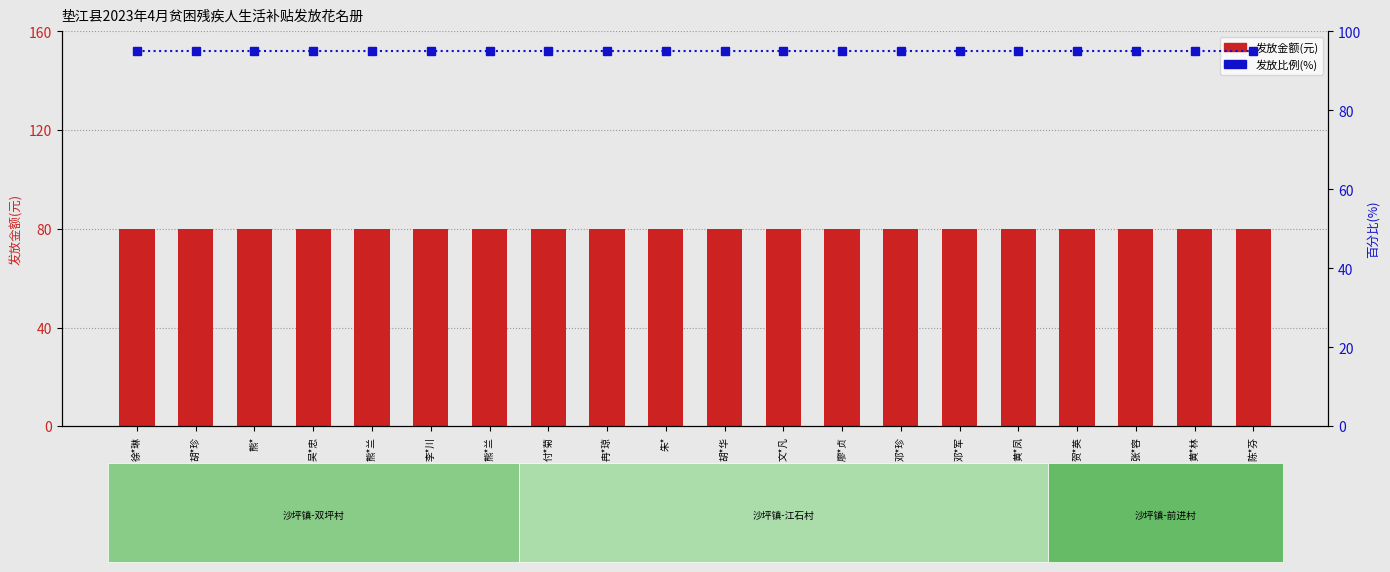

How many data points does each series have?

20